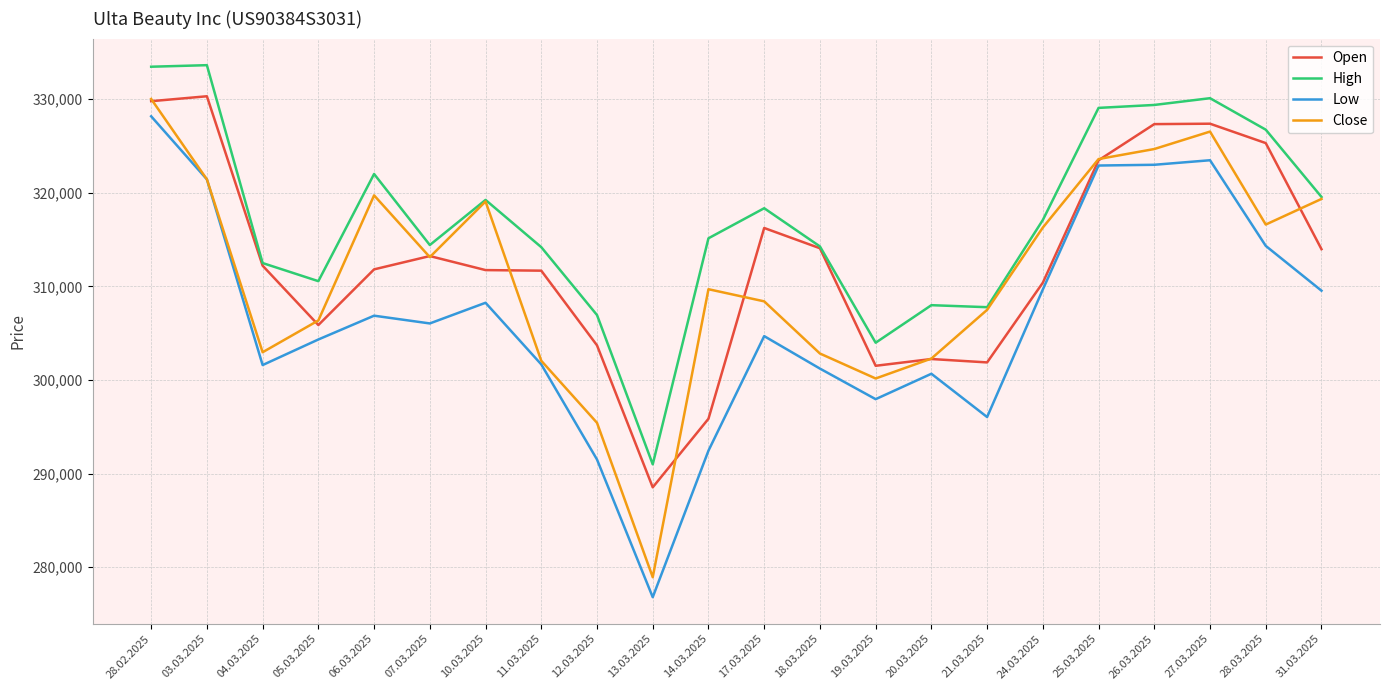

What is the total value across all series at 25.03.2025?

1299062